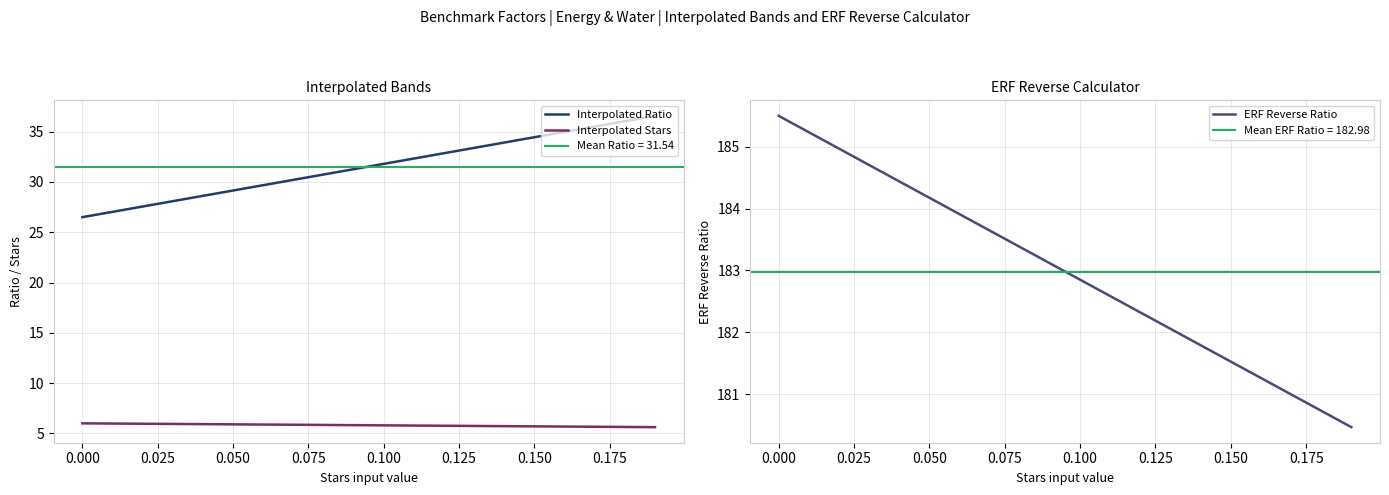

At how many categories does at least one series exceed 21?

20